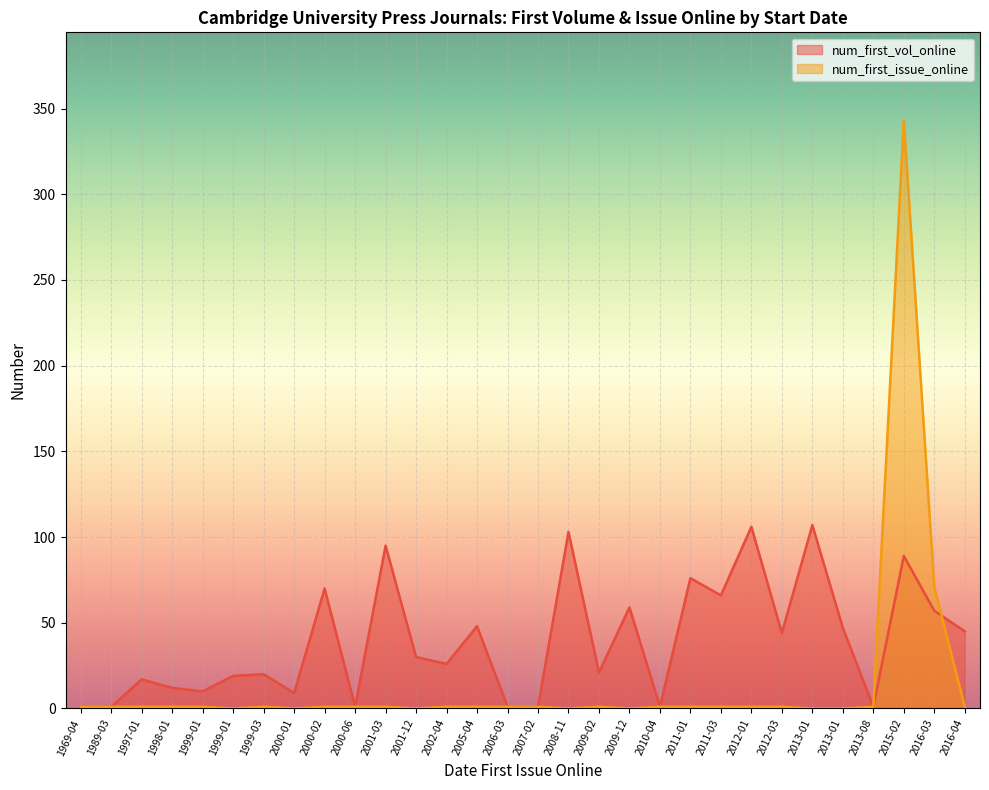

The value of num_first_vol_online at 1999-03 is 11. True or false?

False